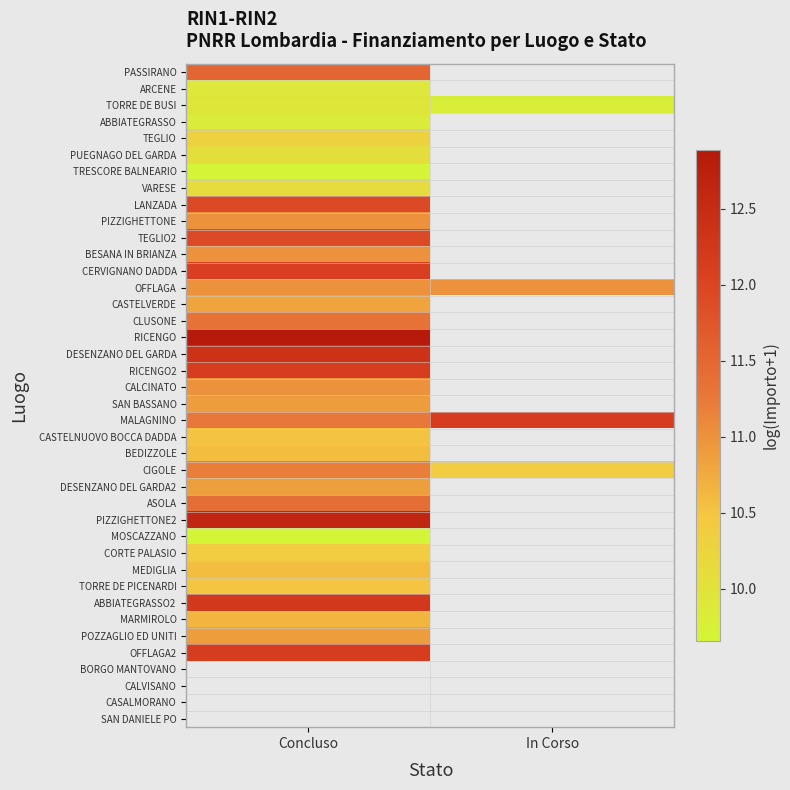

How many positive values does the PASSIRANO series have?

1